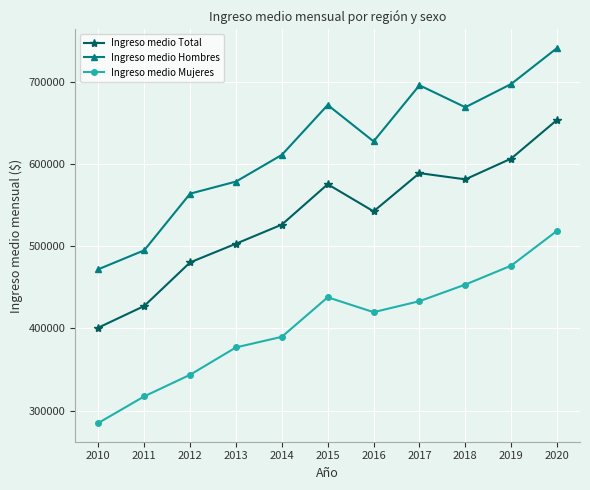

At 2018, list the series in order from smallest to largest.

Ingreso medio Mujeres, Ingreso medio Total, Ingreso medio Hombres